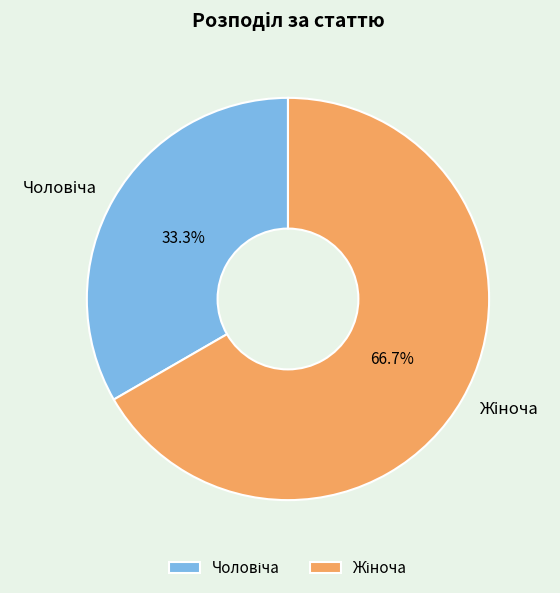

Count the number of slices in the pie.

2